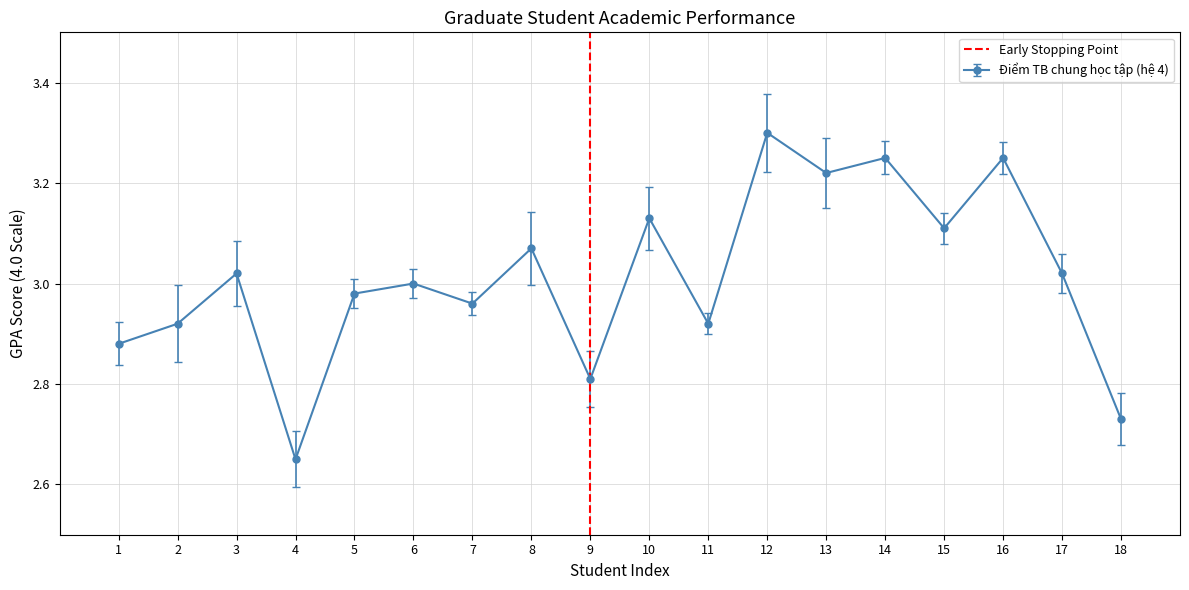

Where is Điểm TB chung học tập (hệ 4) nearest to the value 2?

4